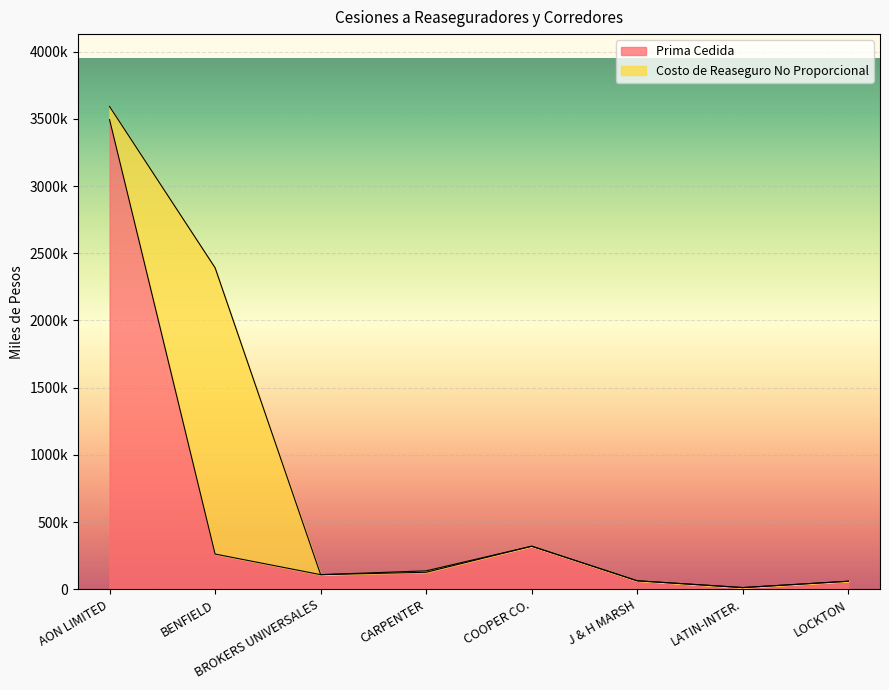

List the labels in order of value, largest first.

AON LIMITED, COOPER CO., BENFIELD, CARPENTER, BROKERS UNIVERSALES, J & H MARSH, LOCKTON, LATIN-INTER.